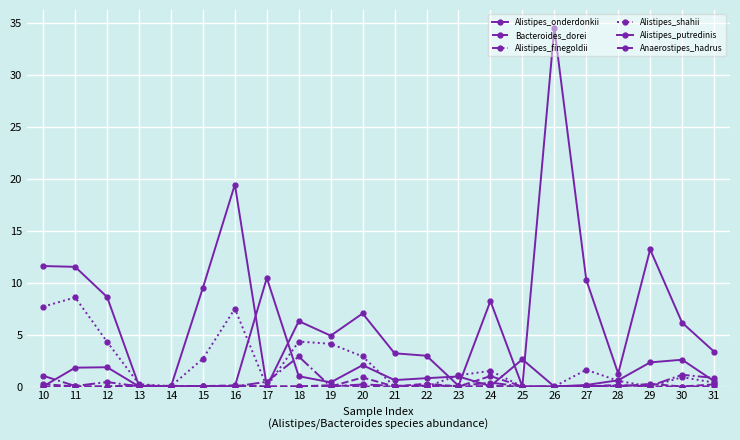

Which series changed the most between 12 and 21?

Alistipes_putredinis